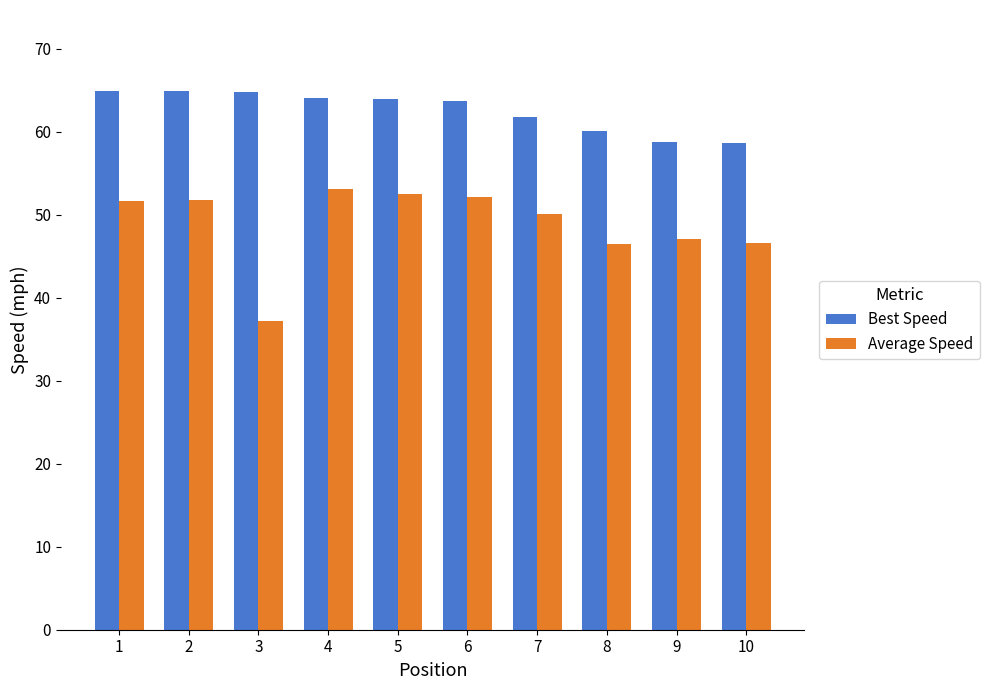

Are the bars horizontal?

No